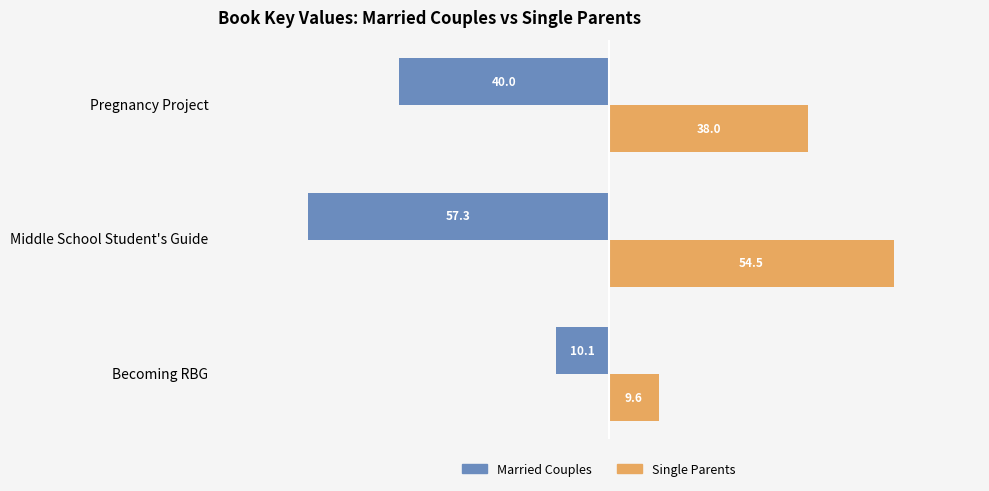

What is the minimum value for Married Couples?

-57.3